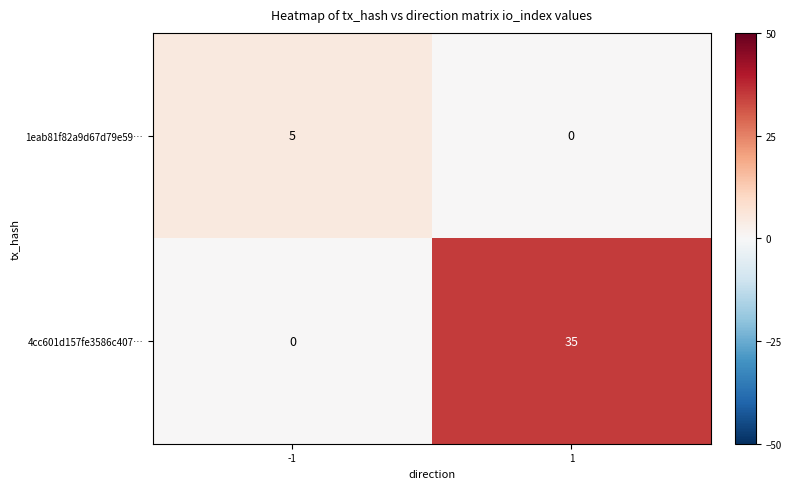

What is the highest value of the 4cc601d157fe3586c407… series?

35